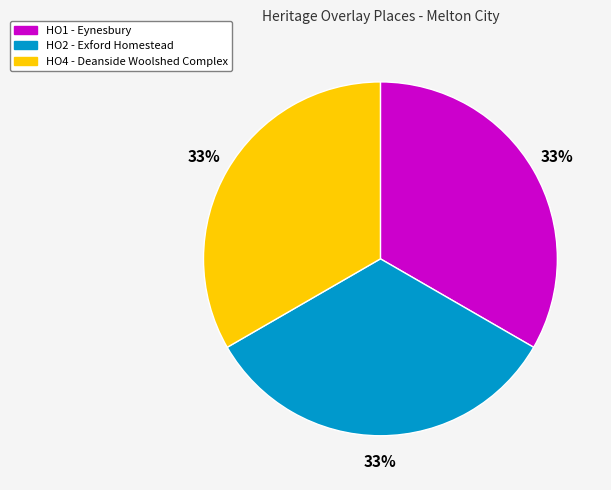

How many slices are in this pie chart?

3